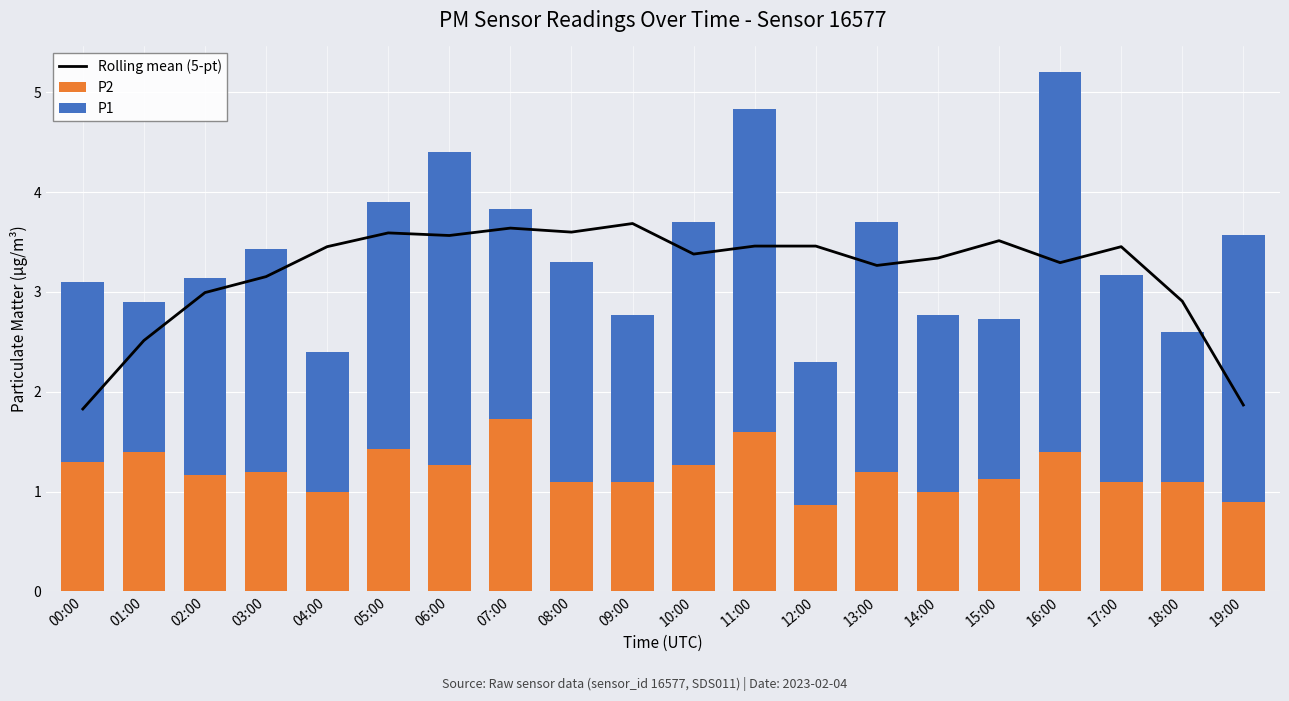

What is the sum of the P2 values at 19:00 and 16:00?

2.3